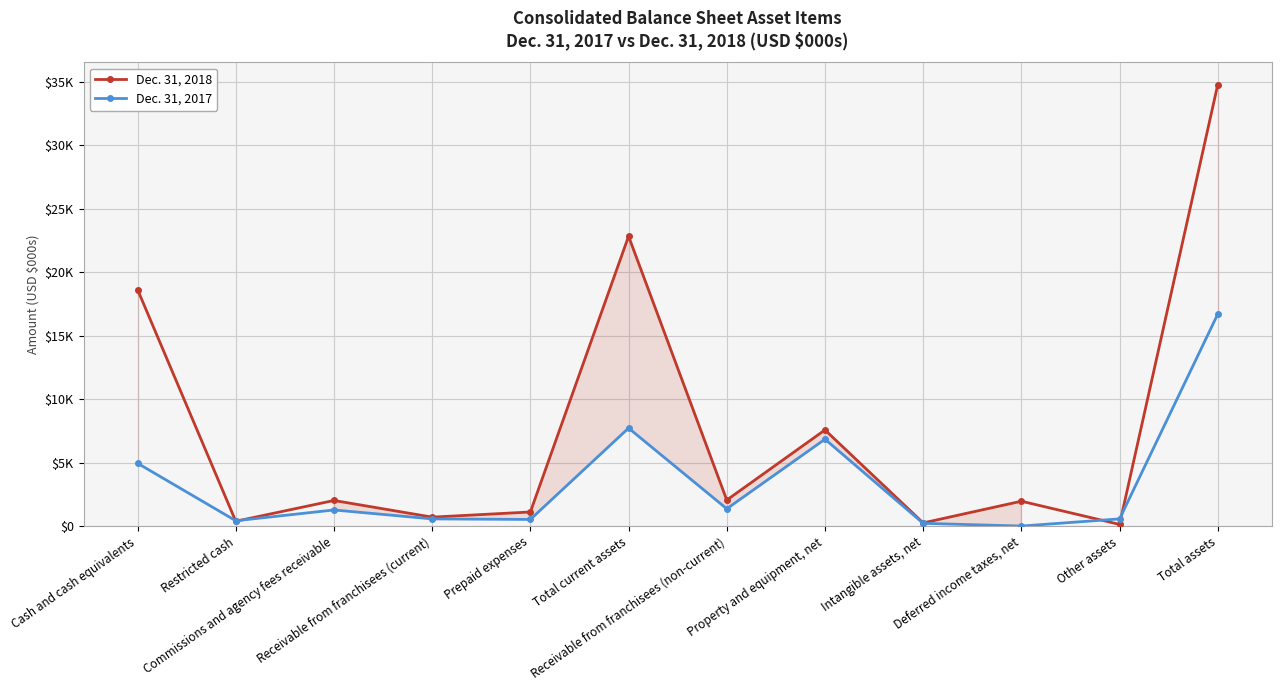

How many data points does each series have?

12